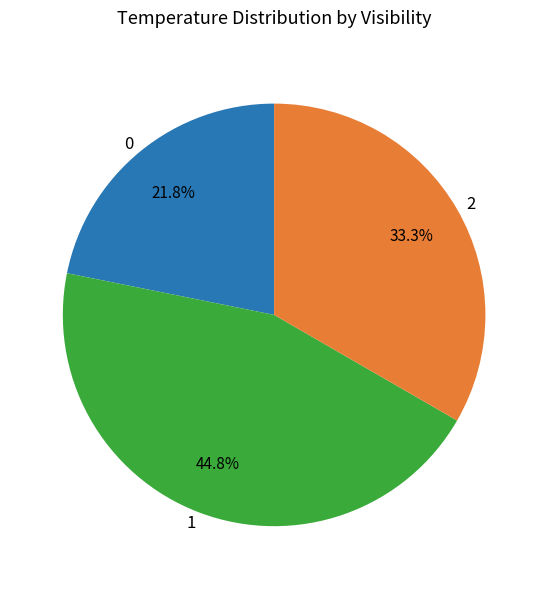

How much of the chart is everything except 1?

55.2%